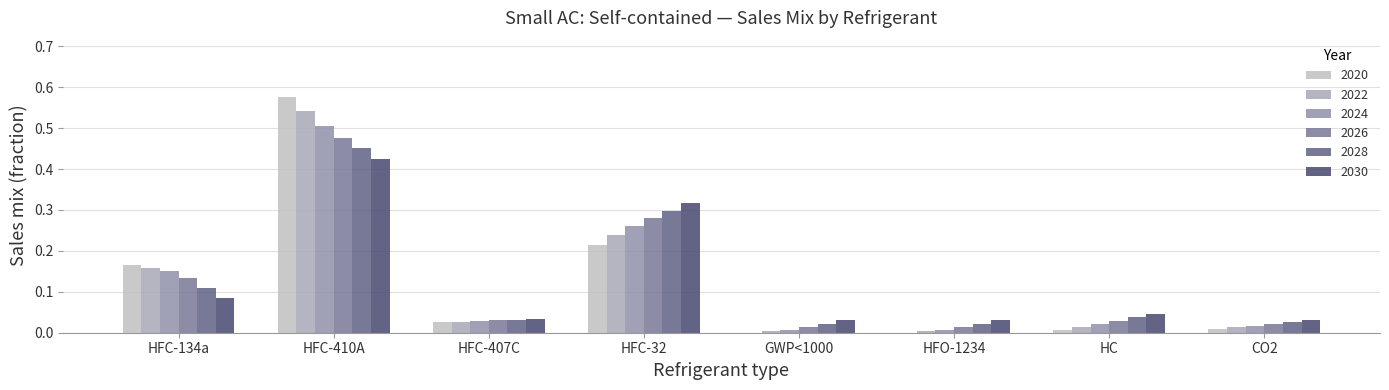

What is the sum of the 2022 values at HFC-134a and HFC-32?

0.4